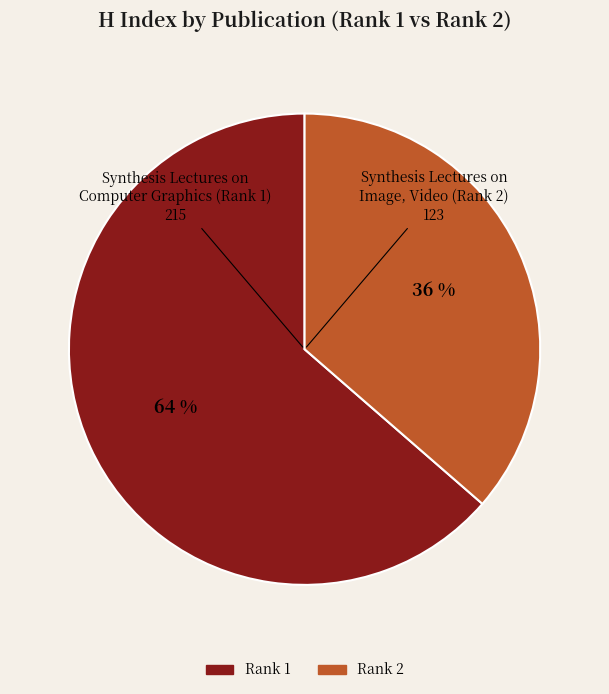

Is there a majority slice in this chart?

Yes